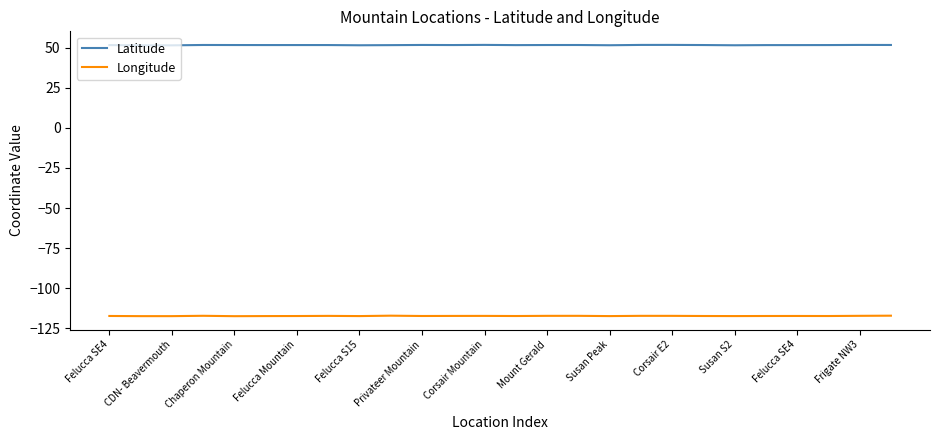

List the series in order of their peak value, highest first.

Latitude, Longitude